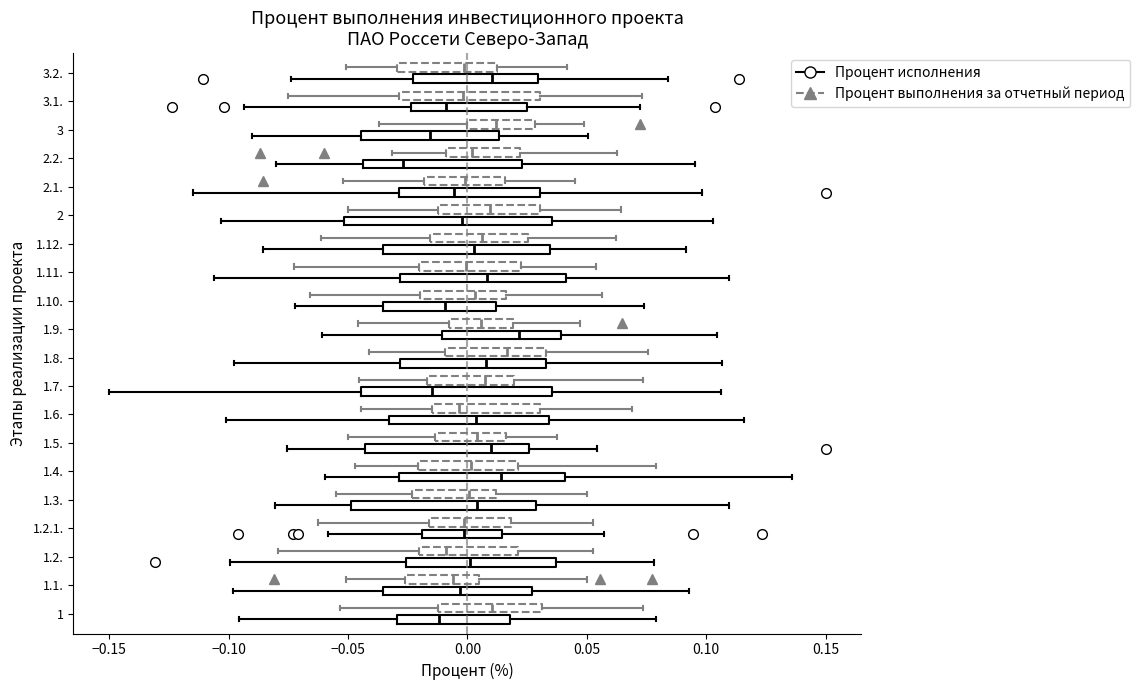

Which box is the widest, from its left edge to its right edge?

2 (Процент исполнения)